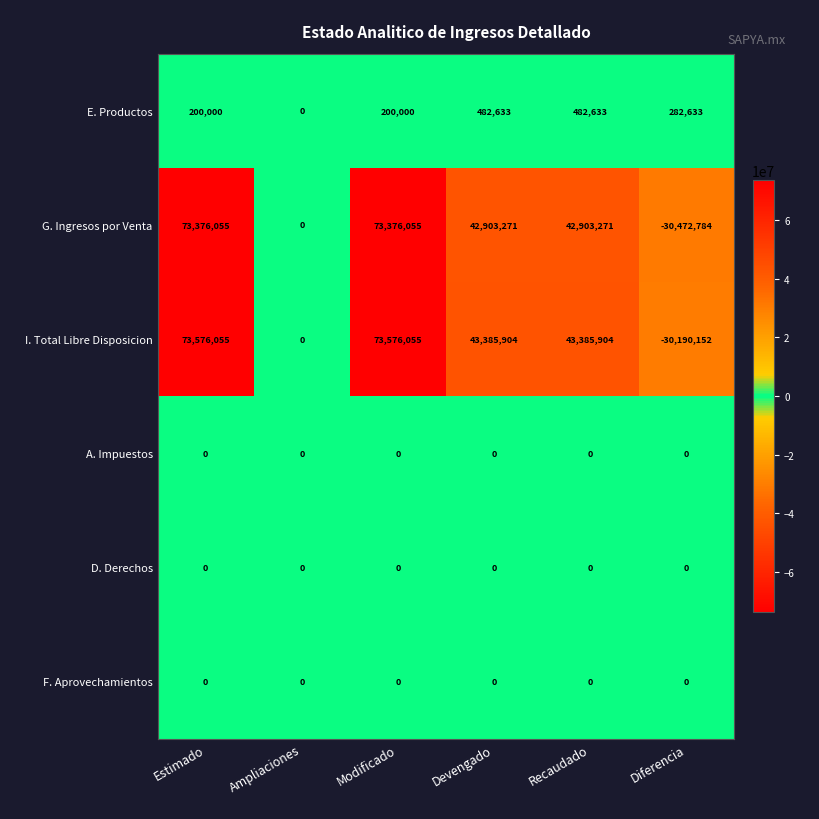

At how many categories does at least one series exceed 62848566?

2